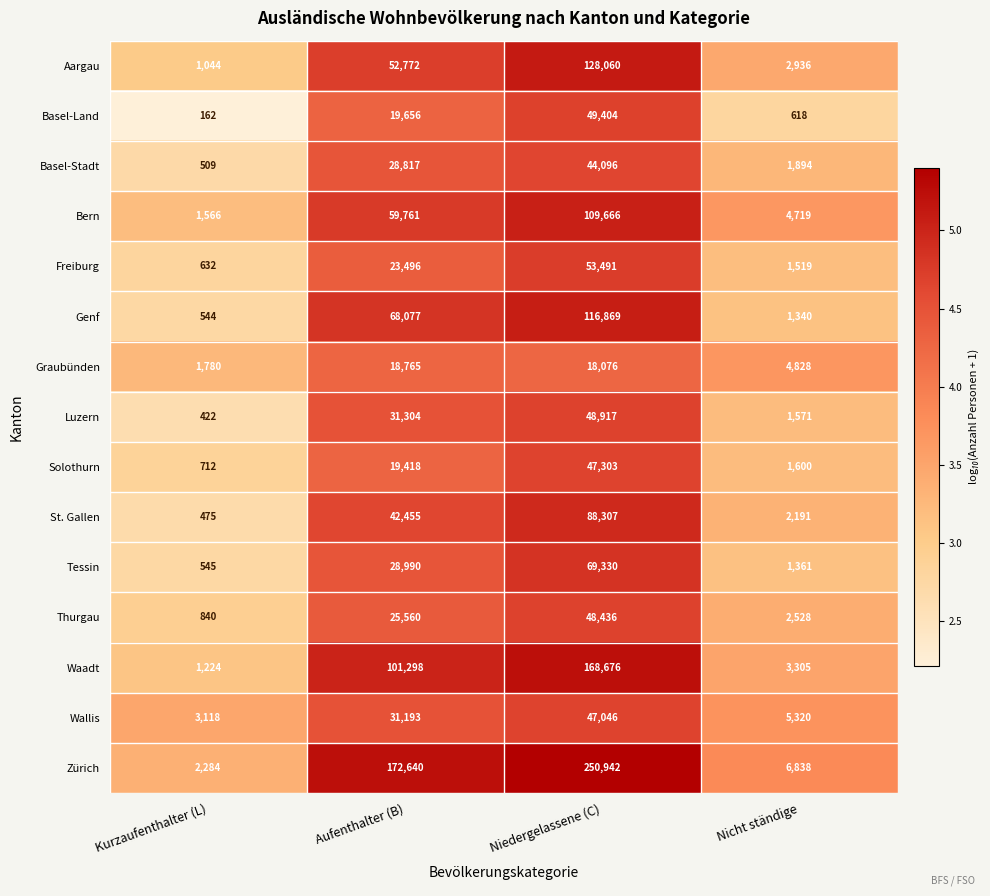

Which series has the largest range (max minus min)?

Zürich